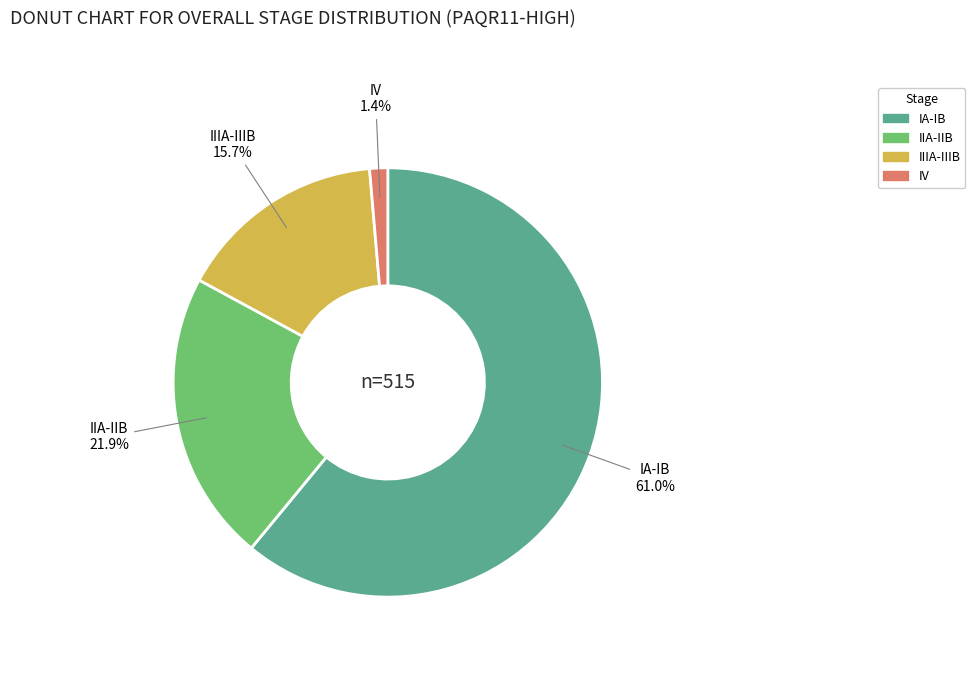

Count the number of slices in the pie.

4